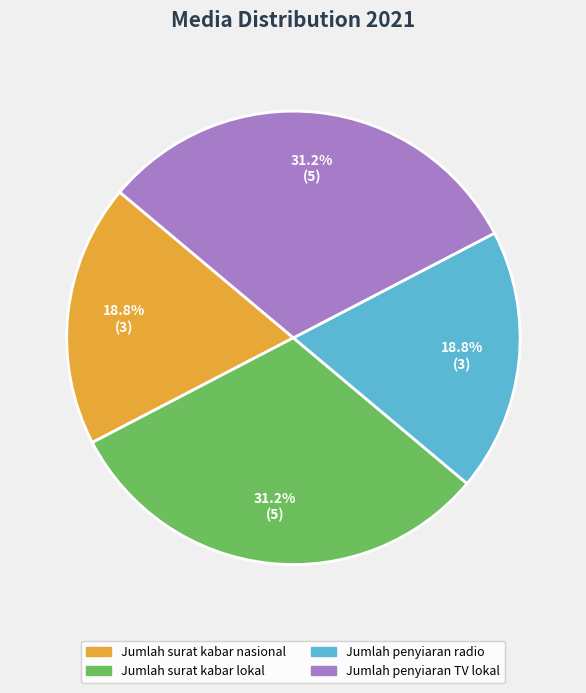

Count the number of slices in the pie.

4